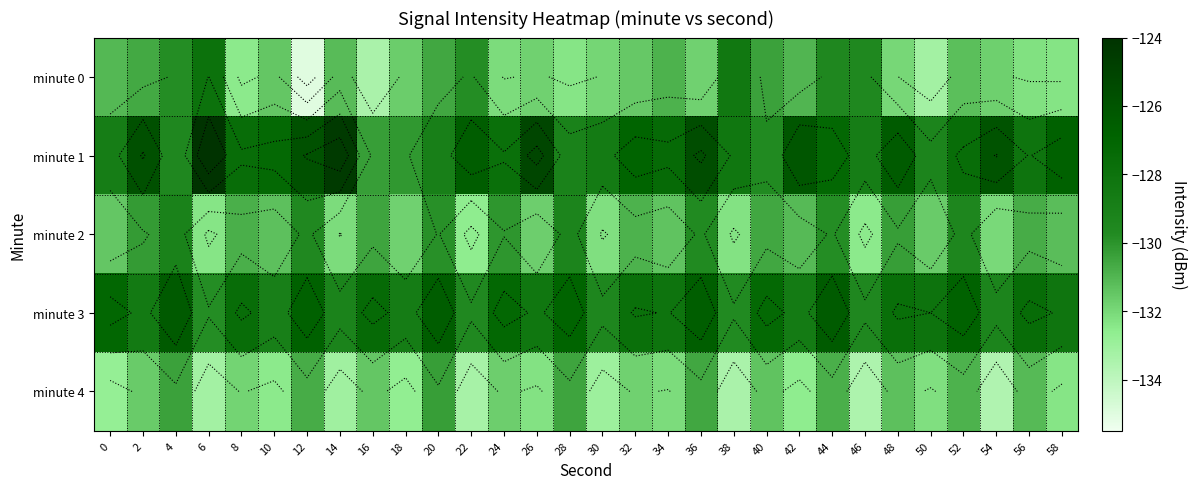

What is the maximum value shown in the chart?

-124.1